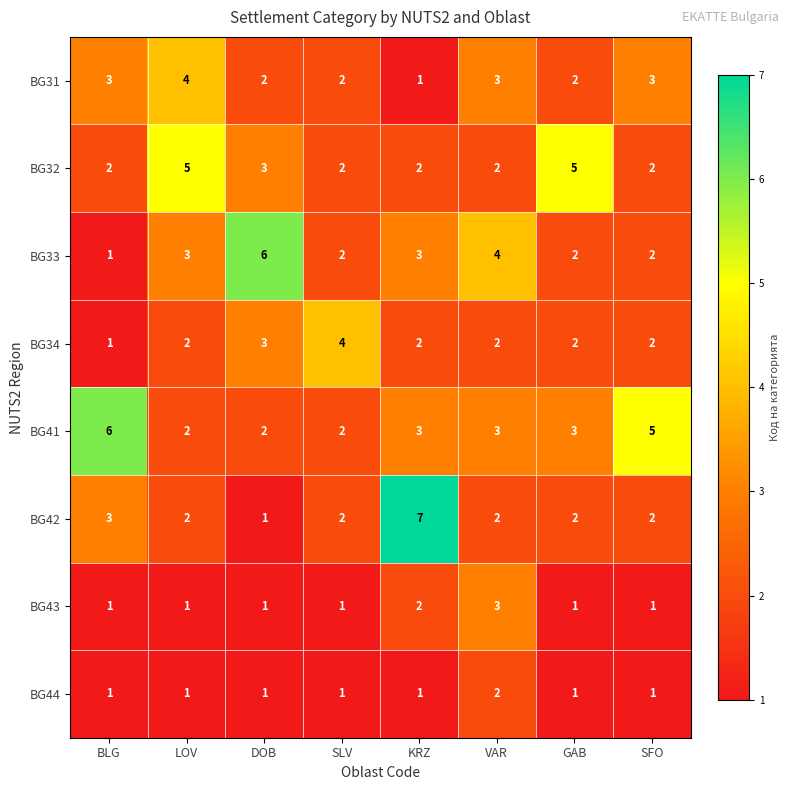

At which label does BG42 reach its minimum?

DOB